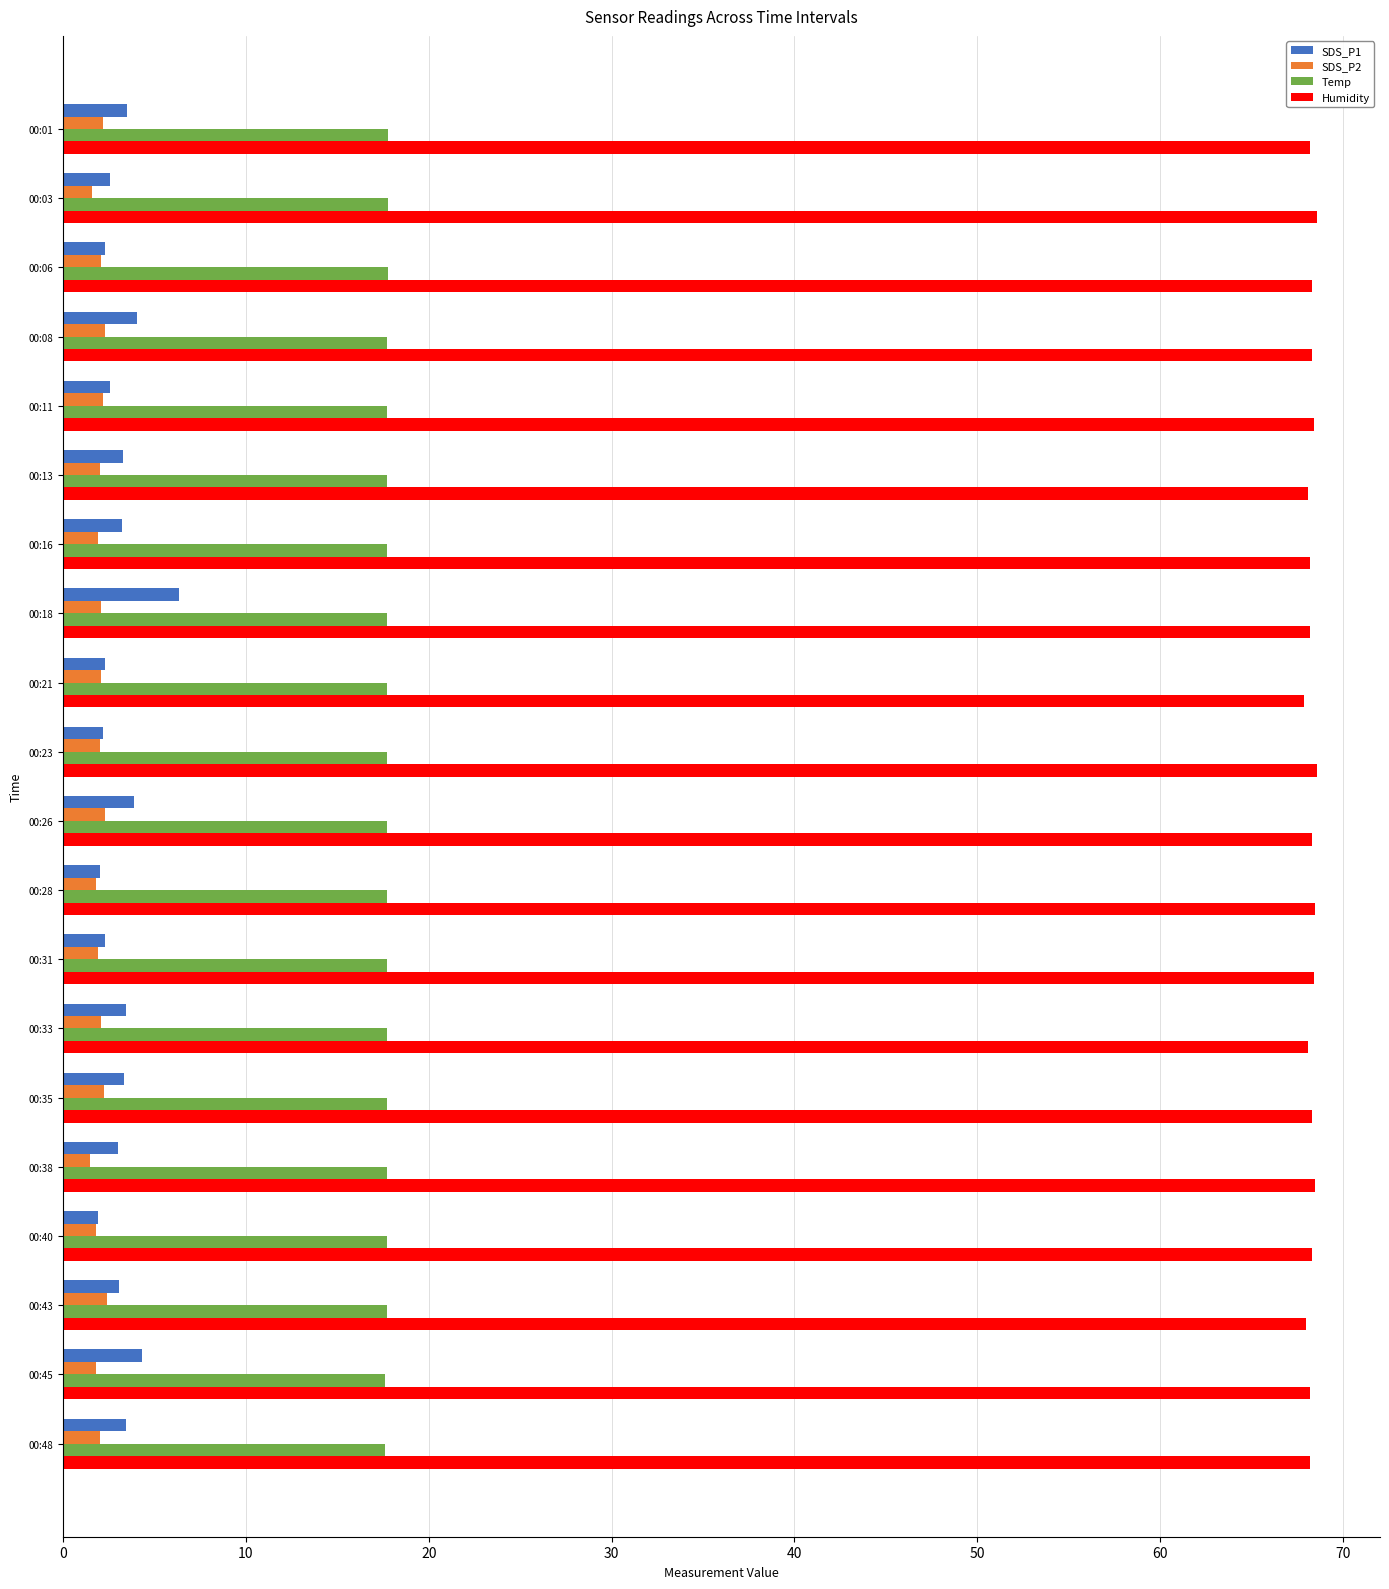

What is the maximum value shown in the chart?

68.6